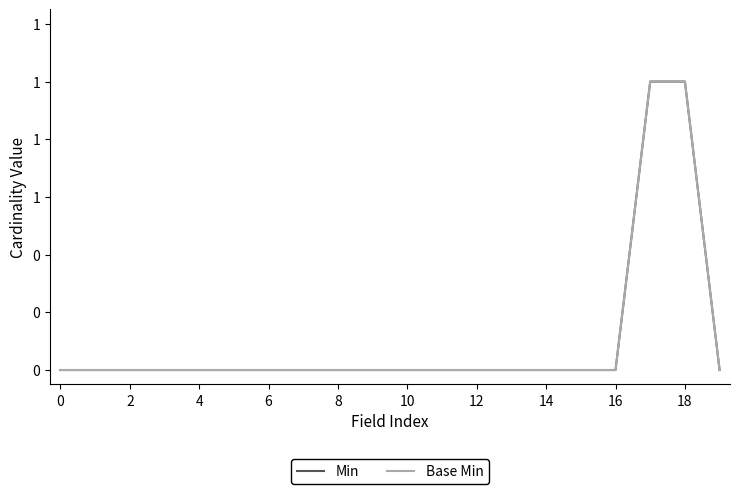

At which category is the sum across all series the highest?

17